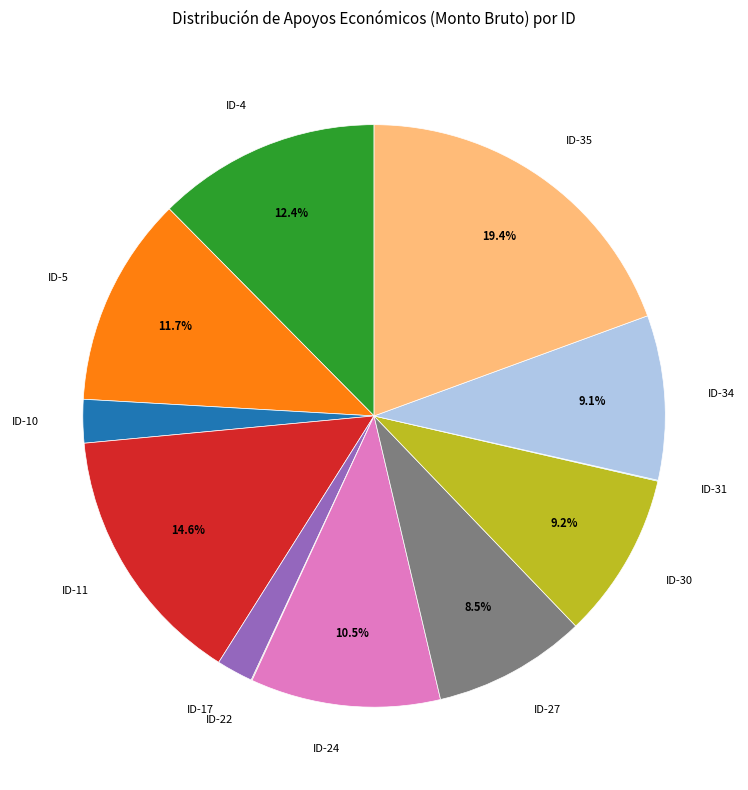

Does ID-35 represent more than half of the total?

No